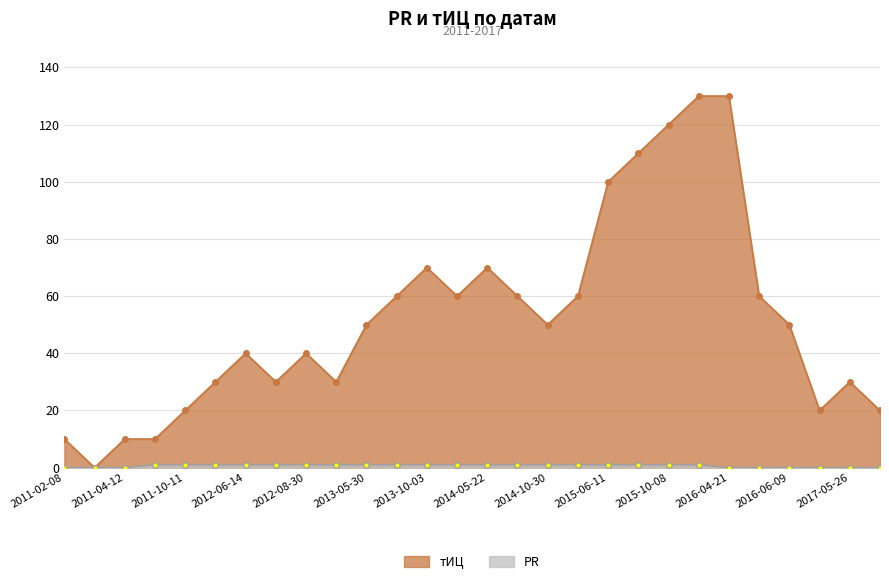

True or false: PR and тИЦ intersect in this chart.

False